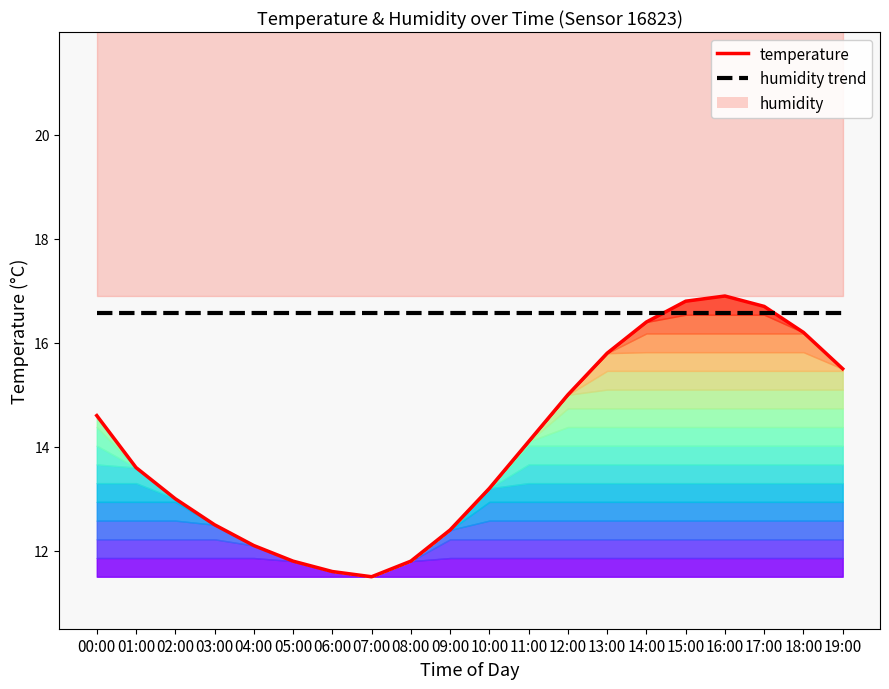

What is the total value across all series at 10:00?

29.8